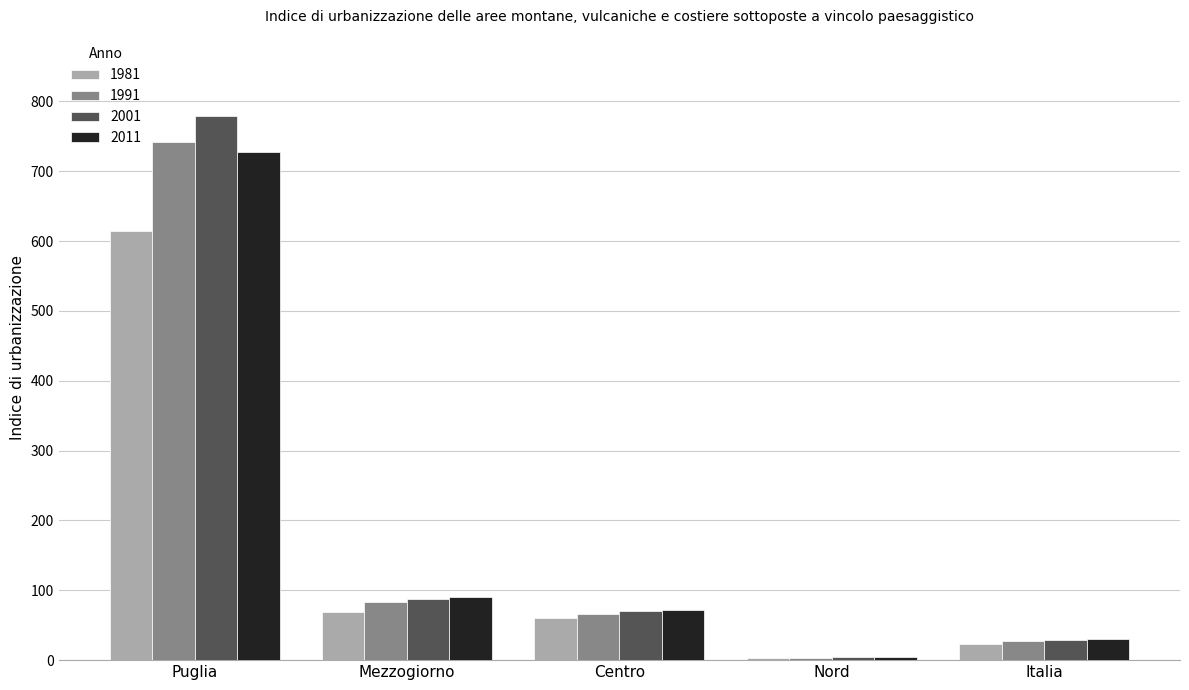

What is the difference between the maximum and minimum values in the 1981 series?

611.6